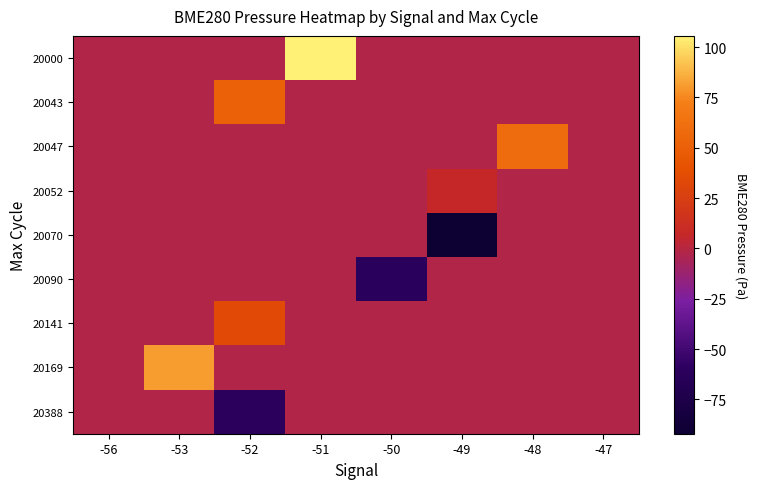

Count the number of categories in the chart.

8